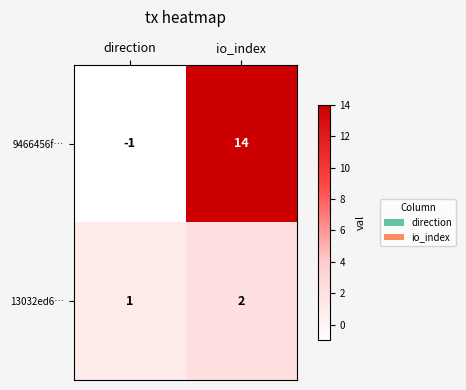

Between direction and io_index, which series saw the biggest shift?

9466456f…